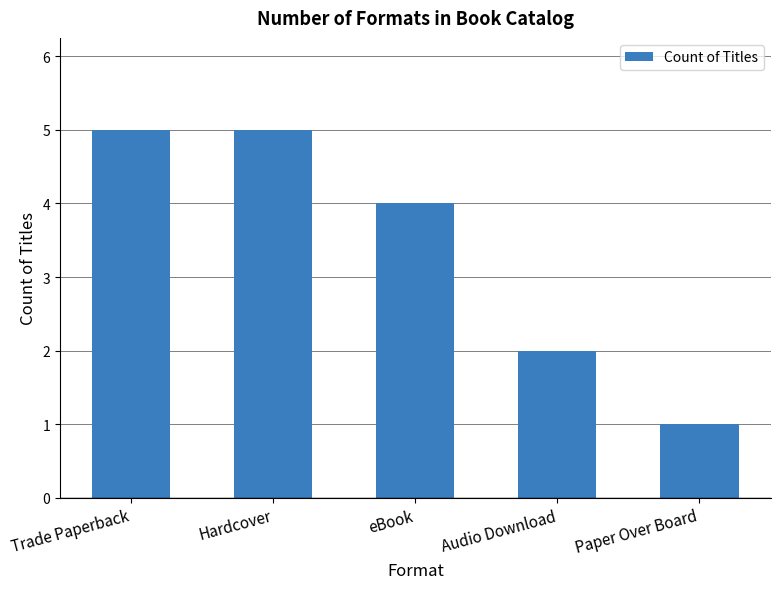

What is the value of the 3rd bar from the left?

4